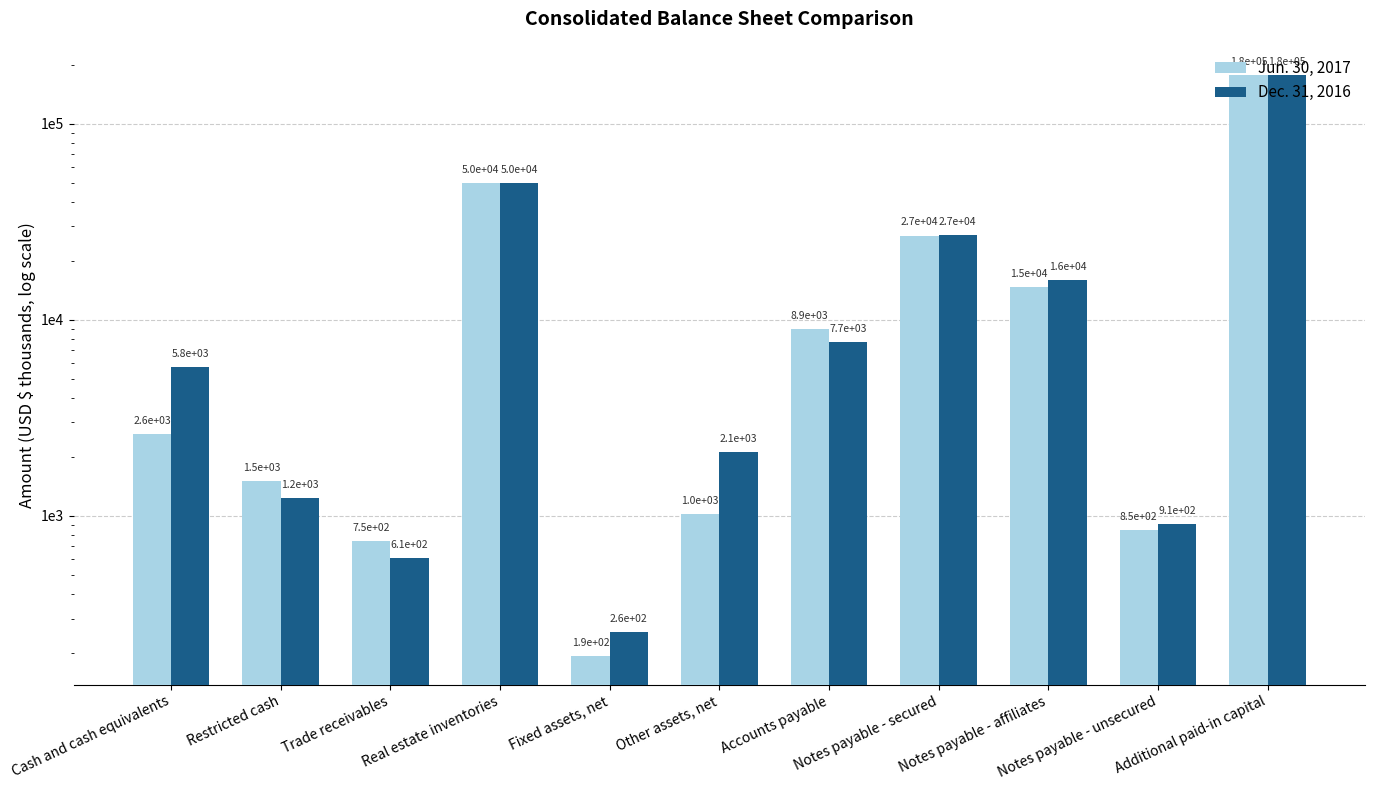

Which has a higher value, Notes payable - secured or Notes payable - affiliates?

Notes payable - secured